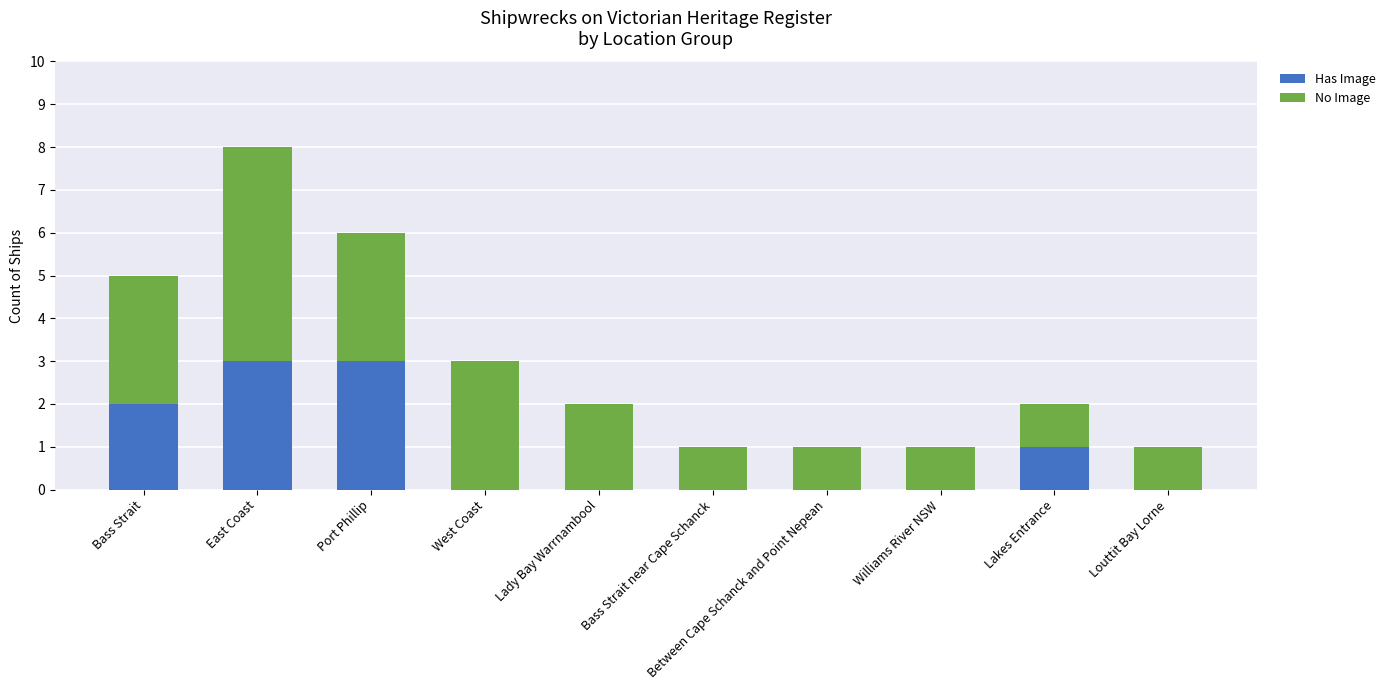

Are the bars grouped side by side (vs. stacked)?

No